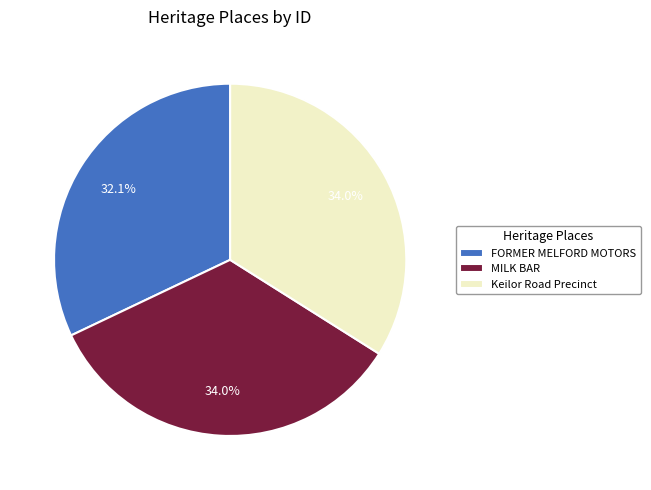

How many slices are in this pie chart?

3